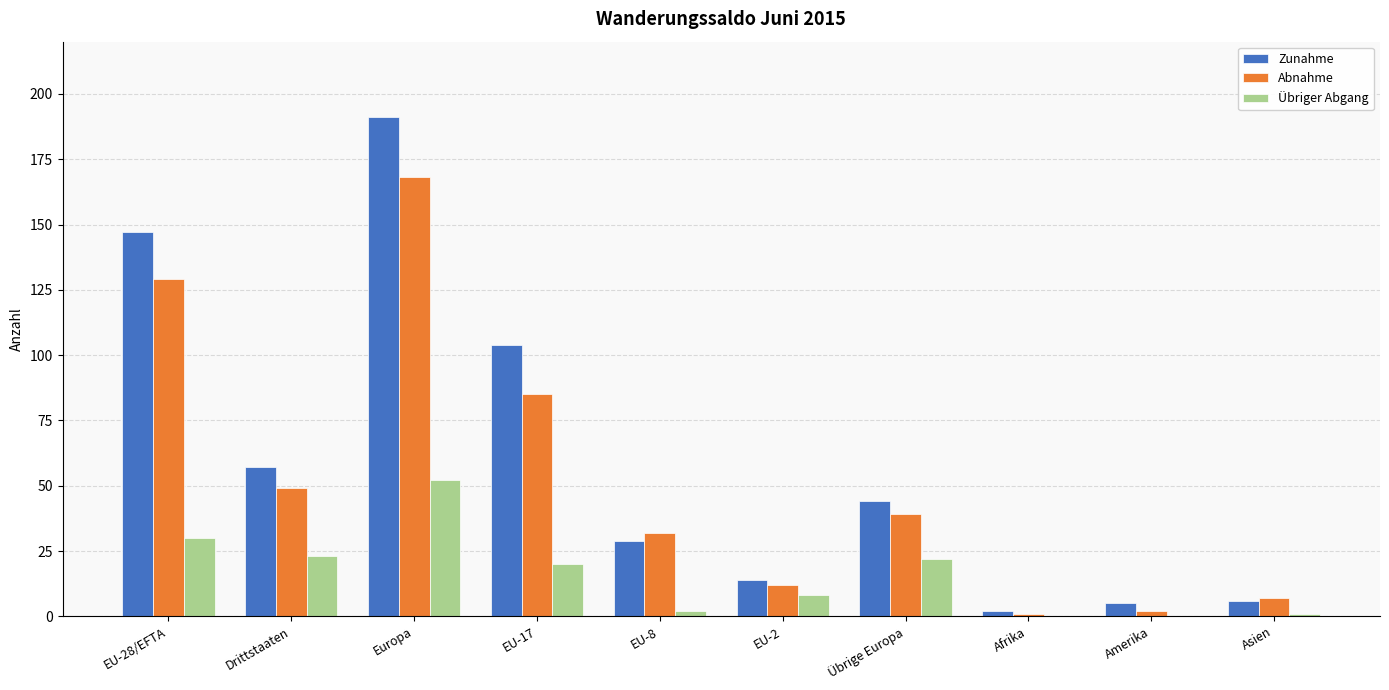

At which label does Zunahme first exceed 44?

EU-28/EFTA